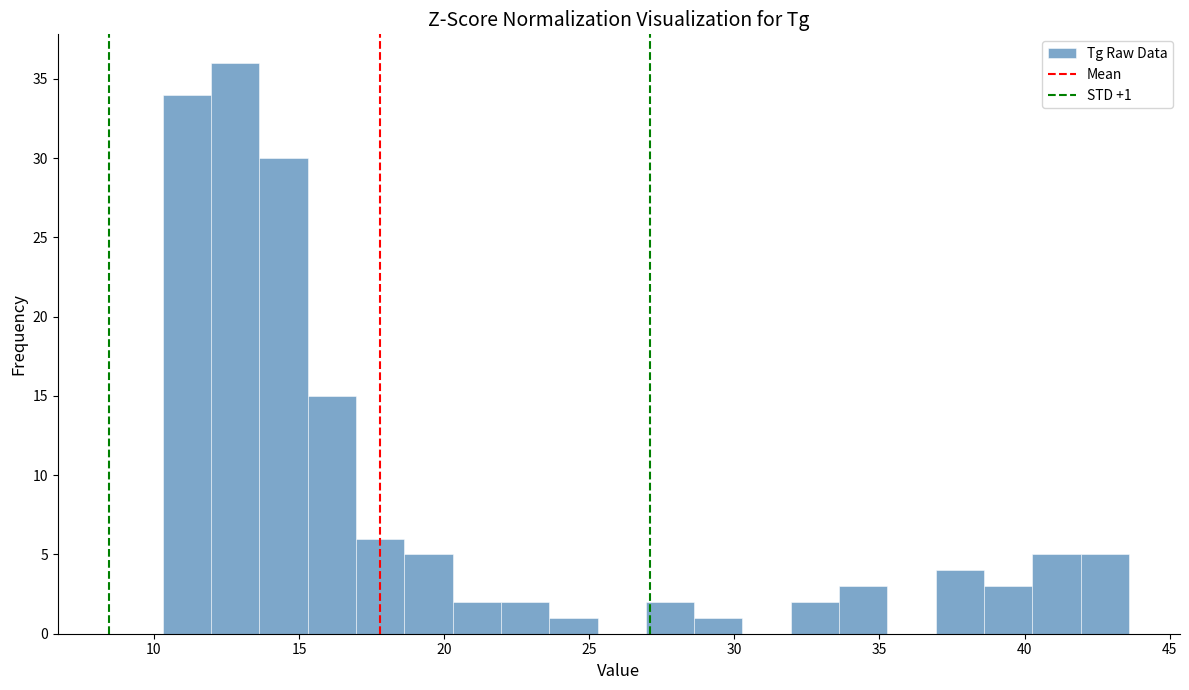

Read against the x-axis, roughly where is the centre of the tallest bar?

13.0